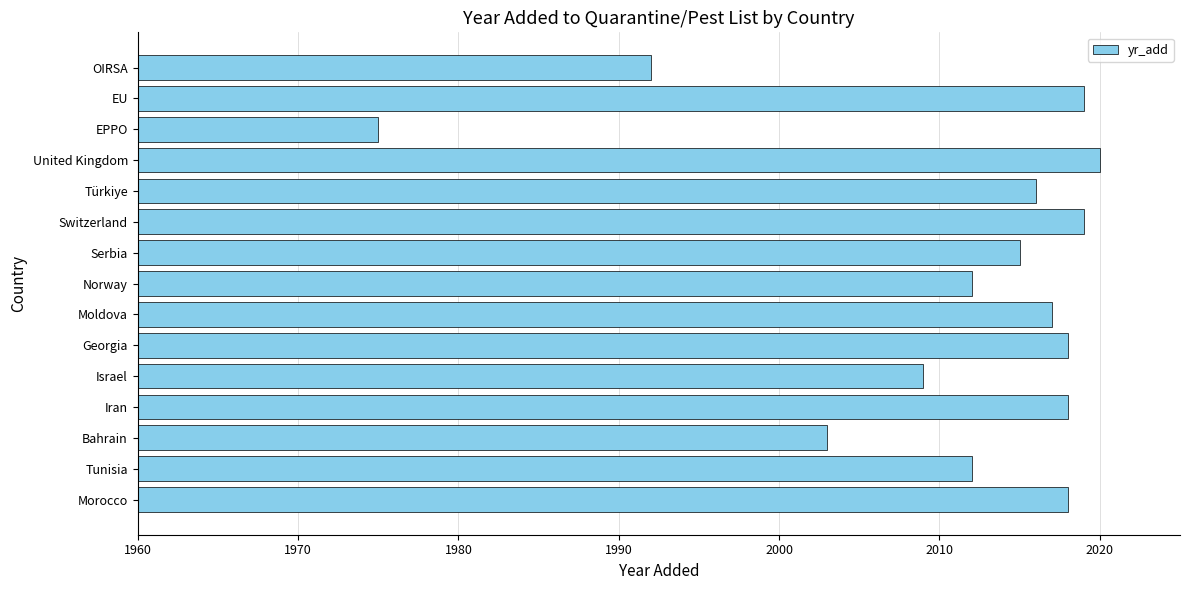

At which category does the chart reach its minimum across all series?

EPPO